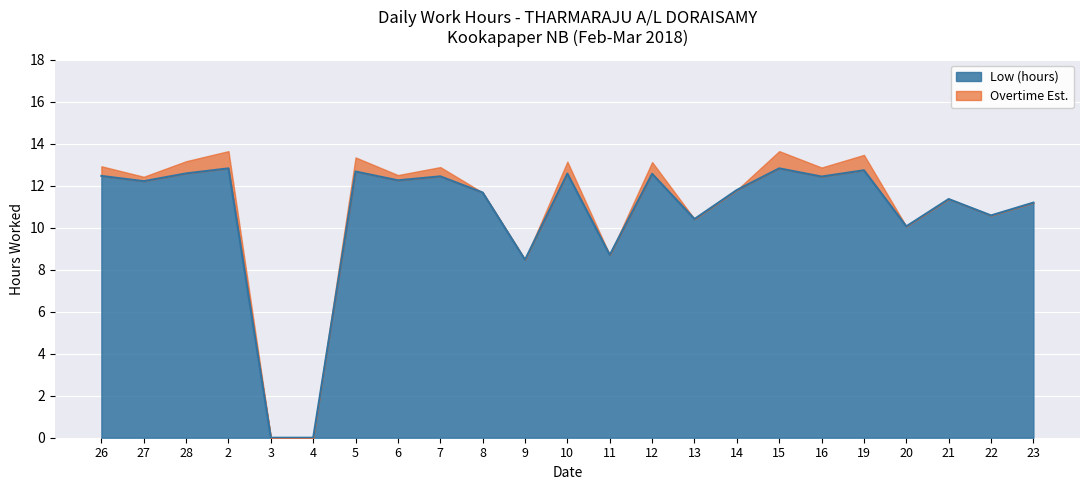

Reading left to right, transcribe all the data shown in this chart.

26=12.5	27=12.2	28=12.6	2=12.8	3=0.0	4=0.0	5=12.7	6=12.2	7=12.4	8=11.7	9=8.5	10=12.6	11=8.7	12=12.6	13=10.4	14=11.8	15=12.8	16=12.4	19=12.7	20=10.1	21=11.4	22=10.6	23=11.2